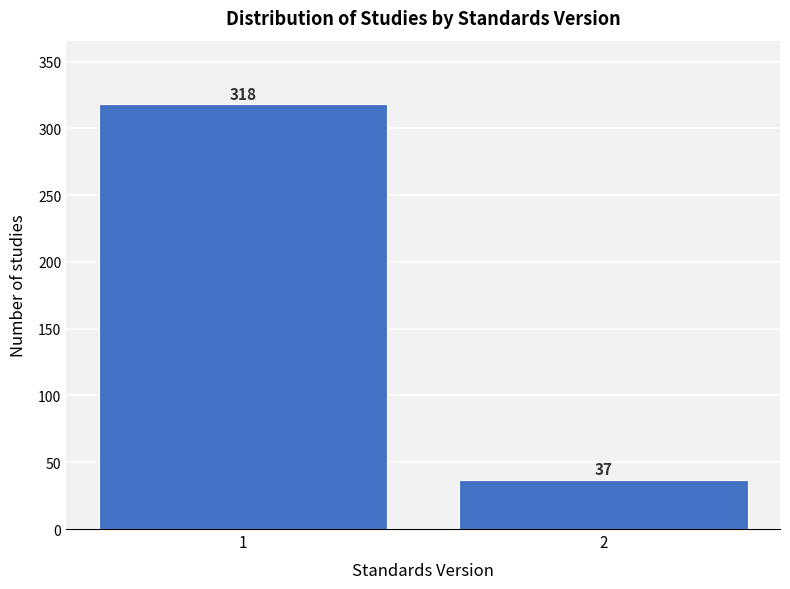

Reading left to right, list all the values displayed in this chart.

318	37